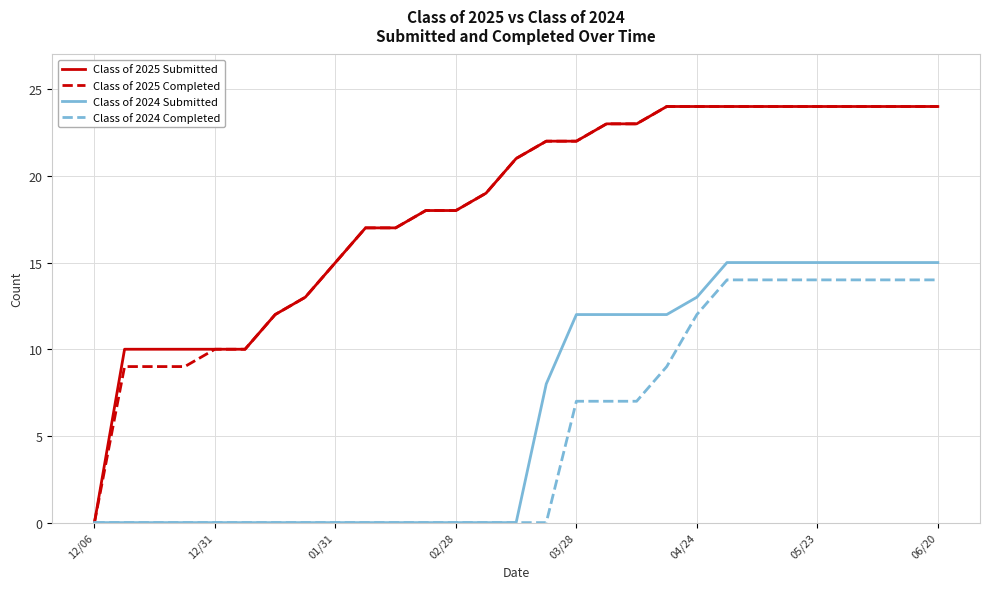

What is the highest value of the Class of 2025 Completed series?

24